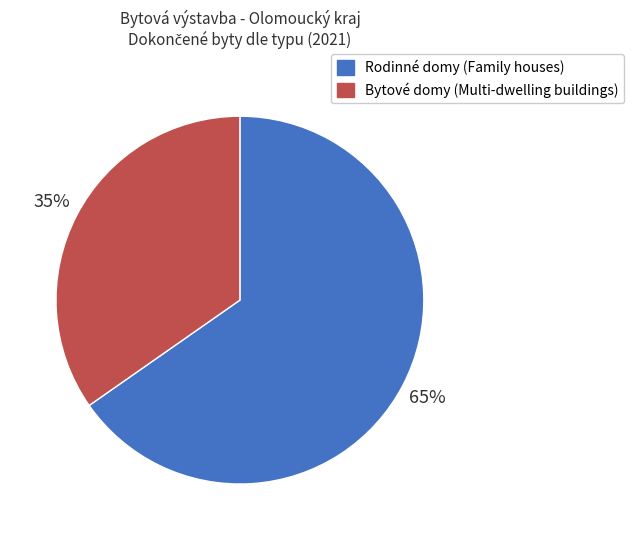

How many segments does this pie chart have?

2